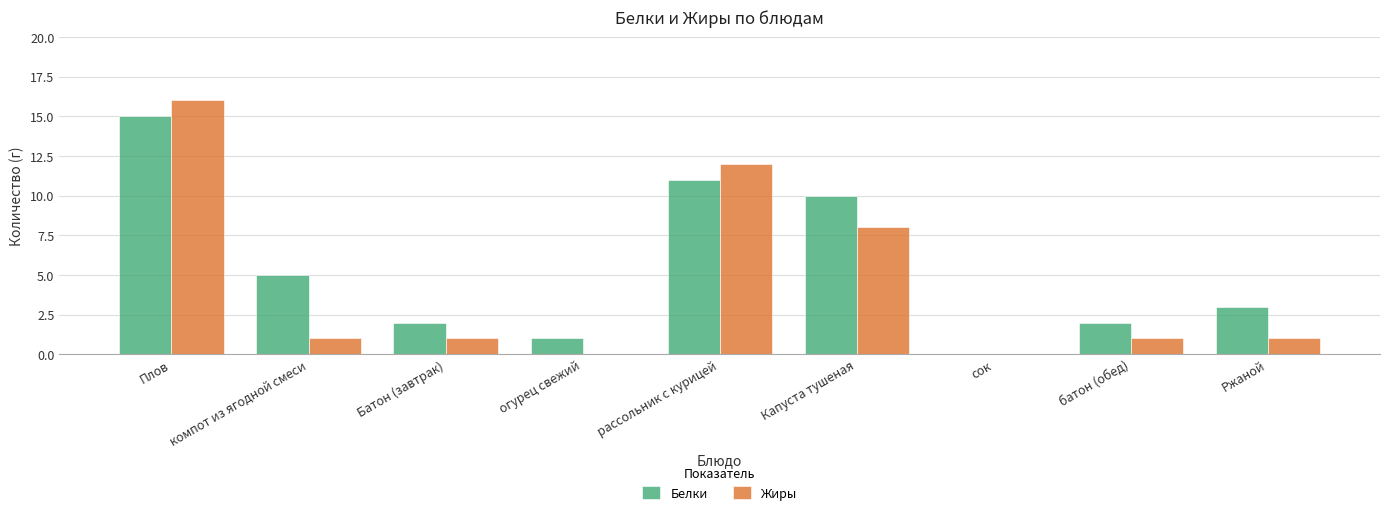

Which series has the widest spread of values?

Жиры